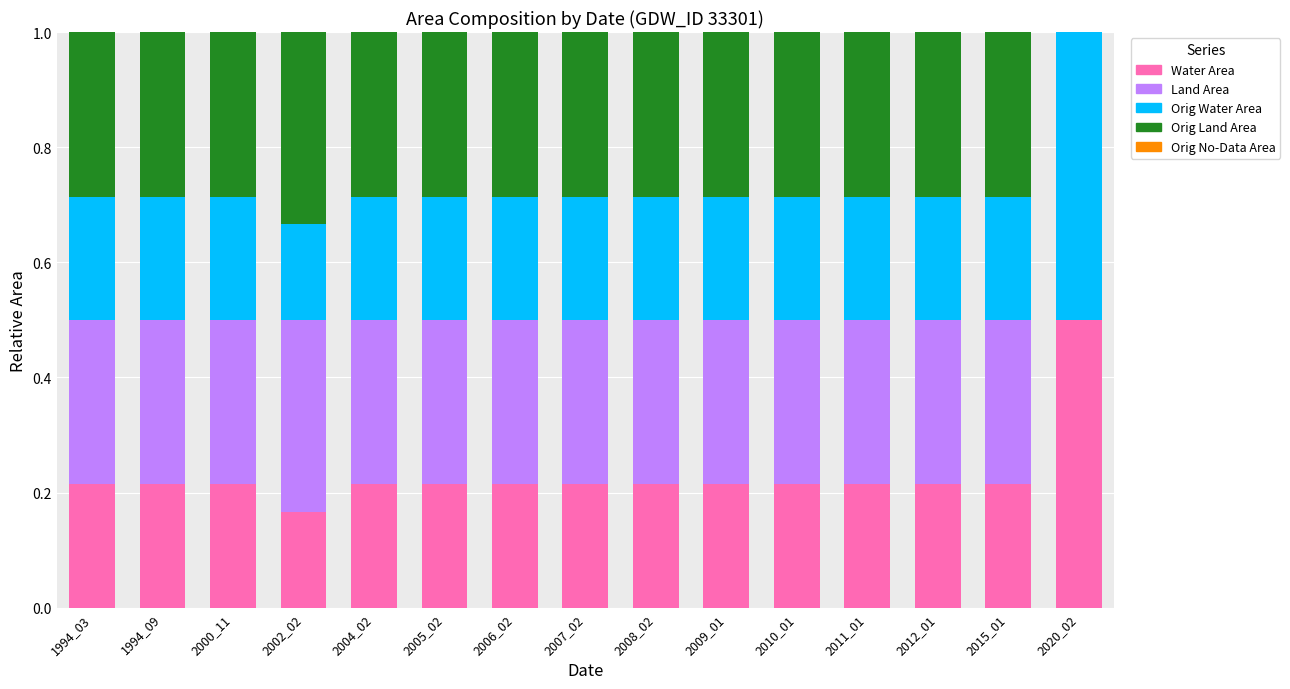

What is the total value across all series at 2015_01?

1.0